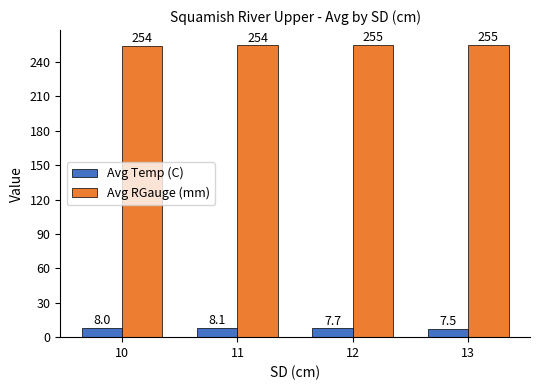

At how many categories does at least one series exceed 239?

4